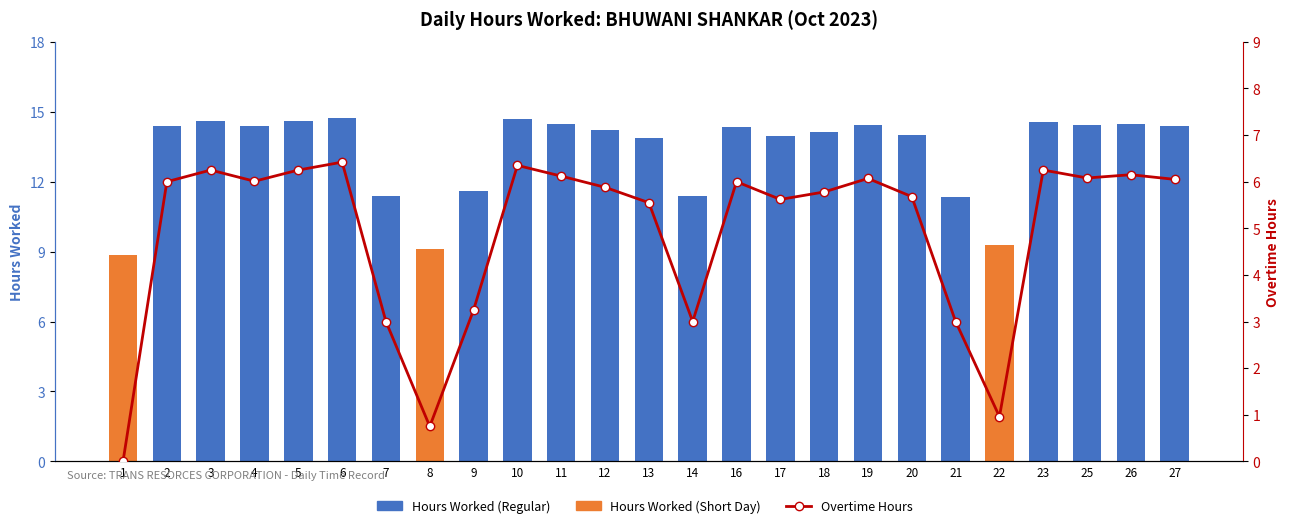

Is the value of Overtime Hours at 13 greater than the value of Hours Worked at 11?

No